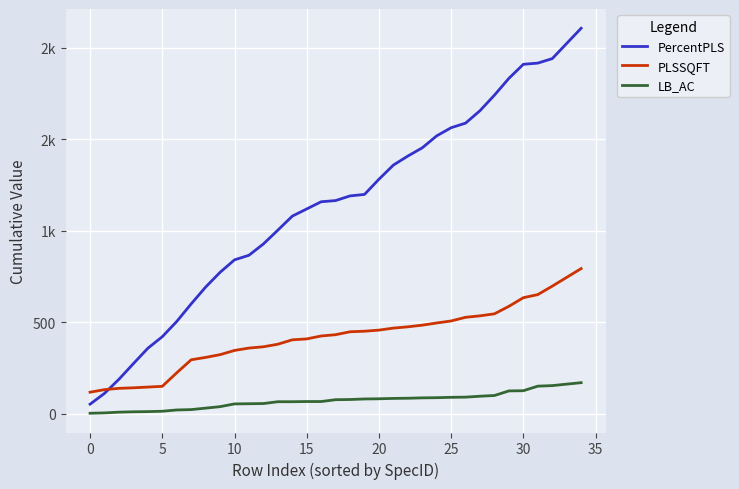

At which category is the sum across all series the highest?

34